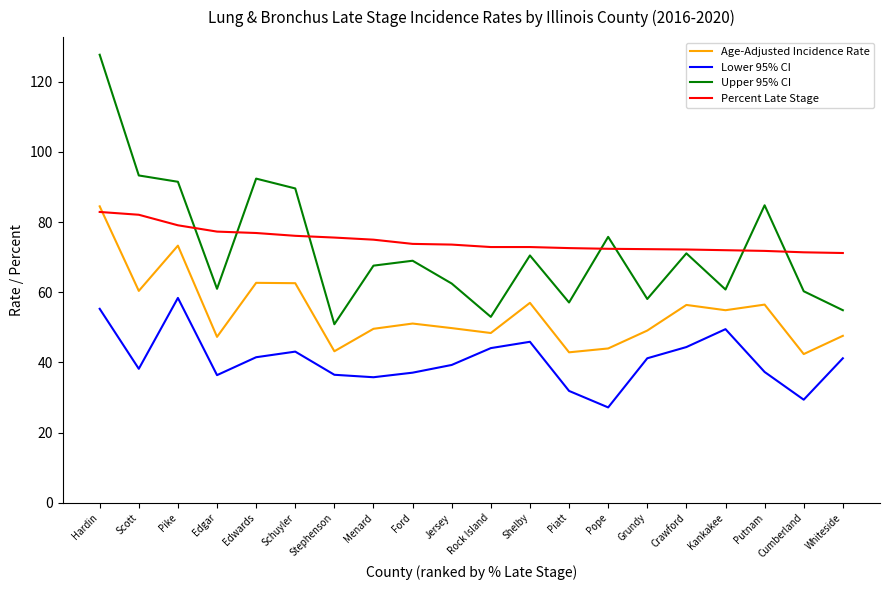

What is the approximate value of Age-Adjusted Incidence Rate at Edgar?

47.3